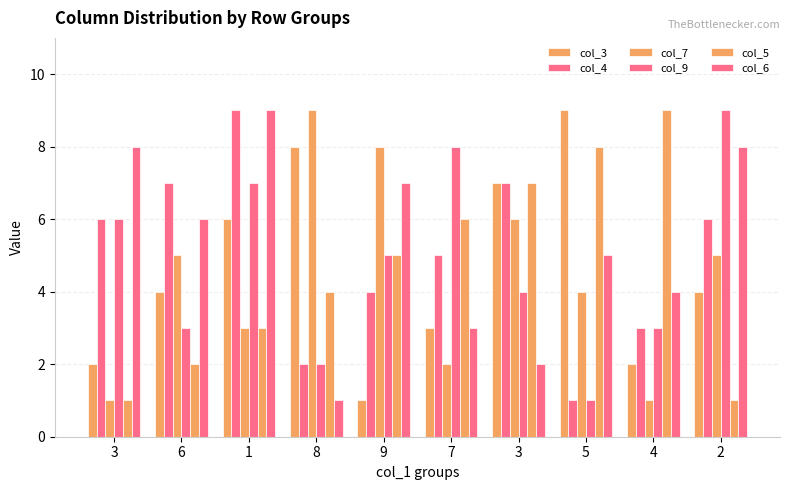

Does the chart contain stacked bars?

No